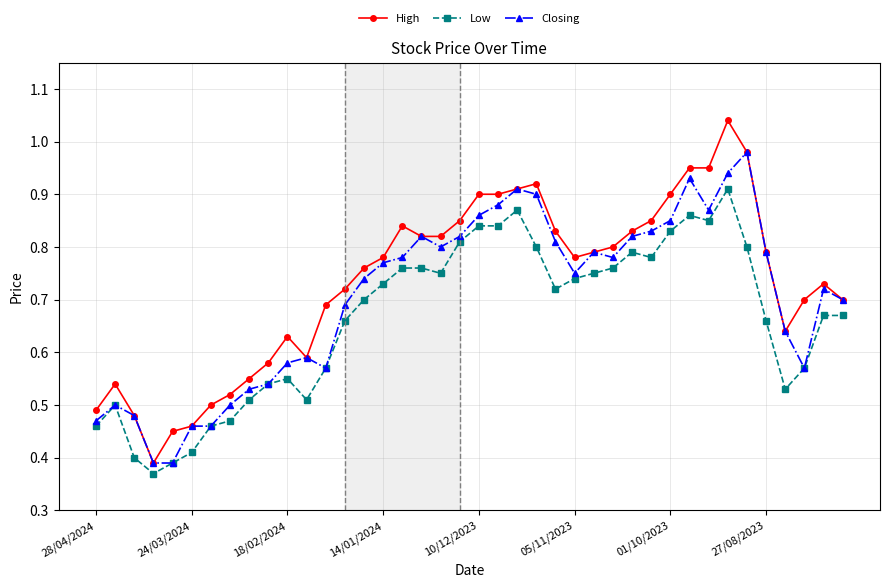

At how many categories does at least one series exceed 0?

40